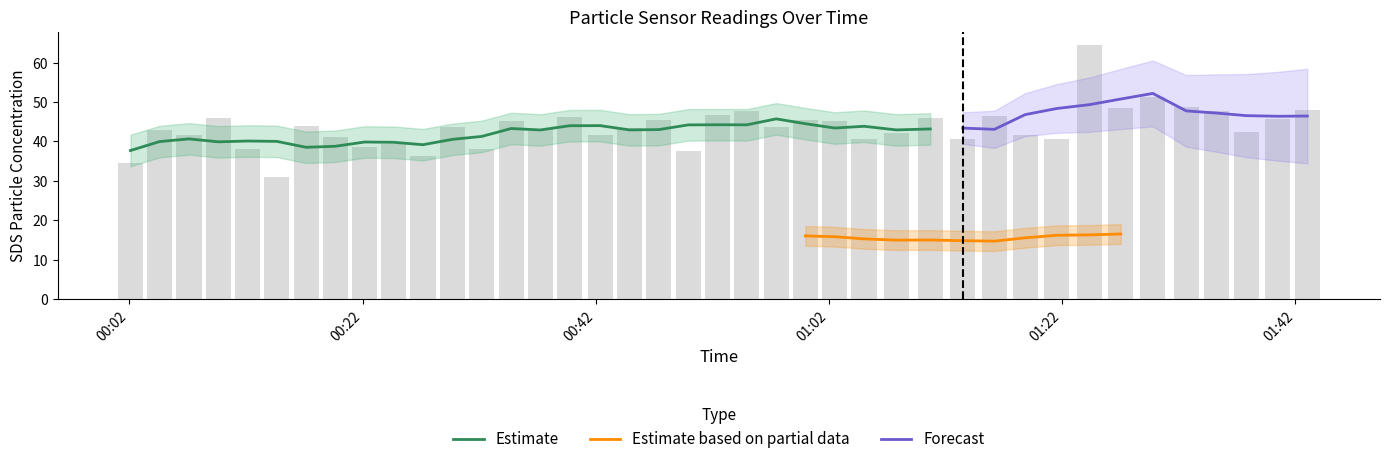

What is the maximum value for Estimate?

45.7